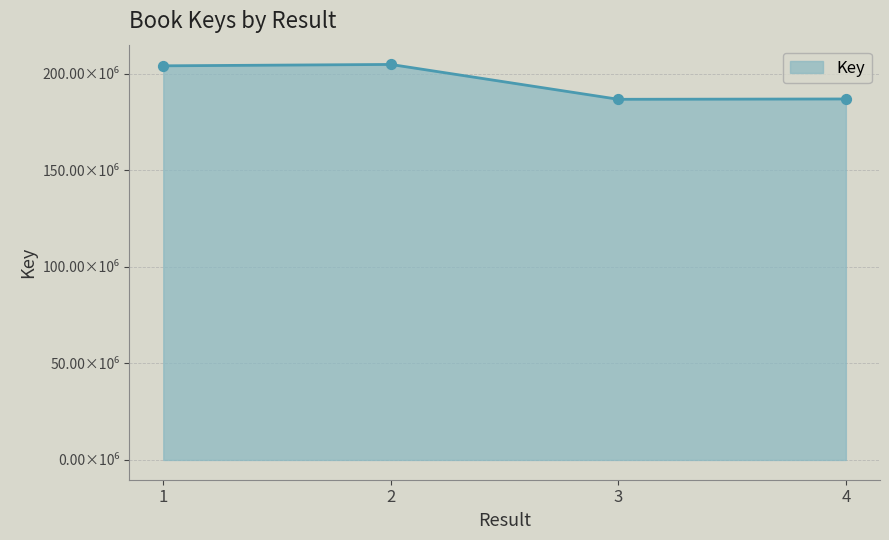

Is this an area chart (filled region under the line)?

Yes